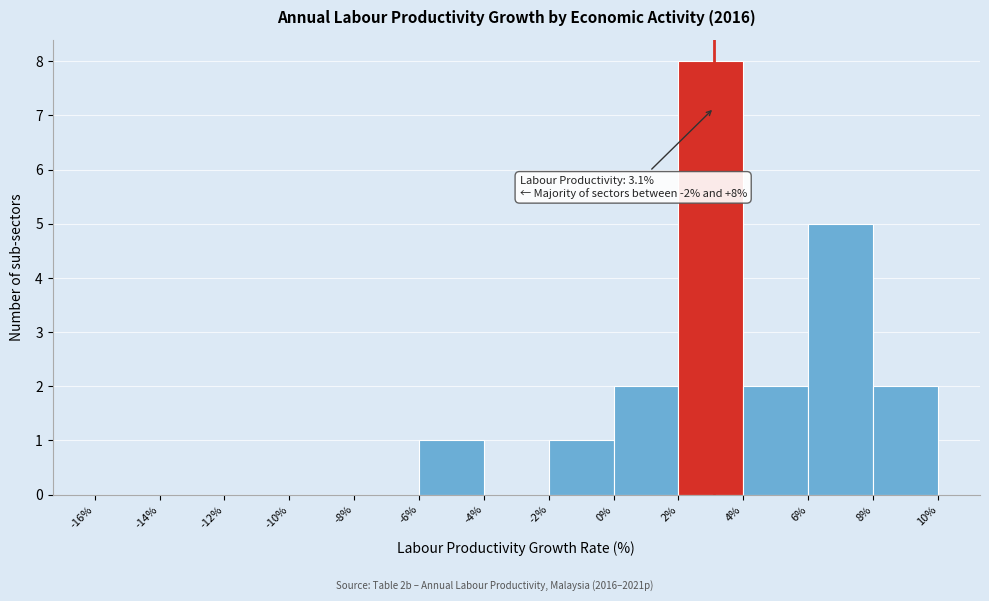

Which range on the x-axis has the tallest bar?

2% to 4%